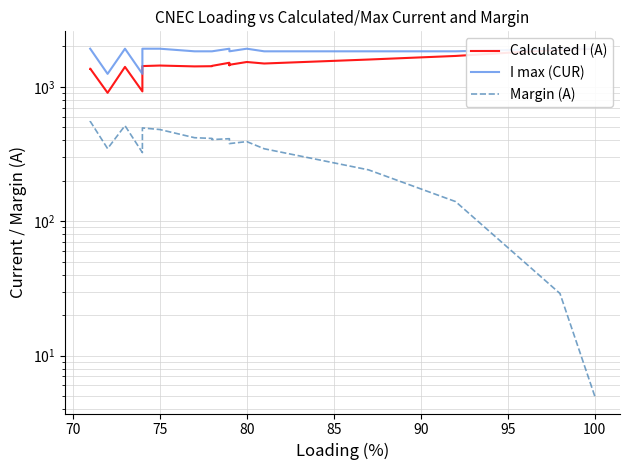

Which series has the widest spread of values?

Calculated I (A)